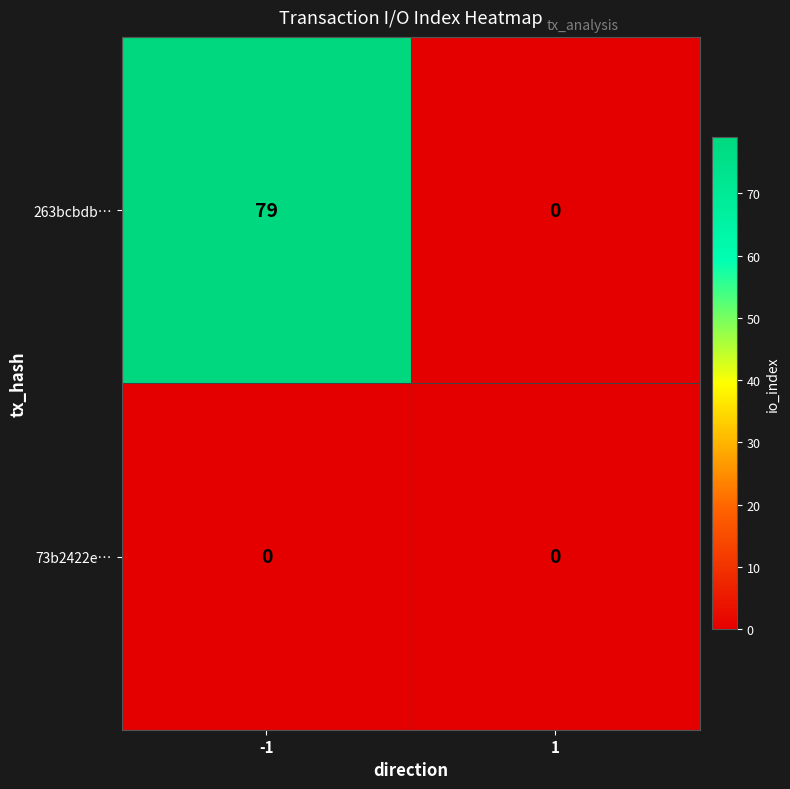

At -1, list the series in order from smallest to largest.

73b2422e…, 263bcbdb…